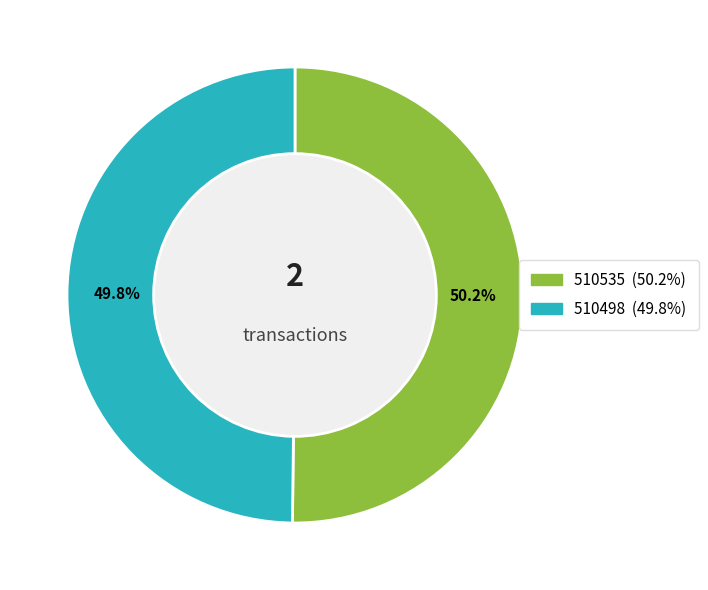

Combined, do 510498 and 510535 account for over 50%?

Yes